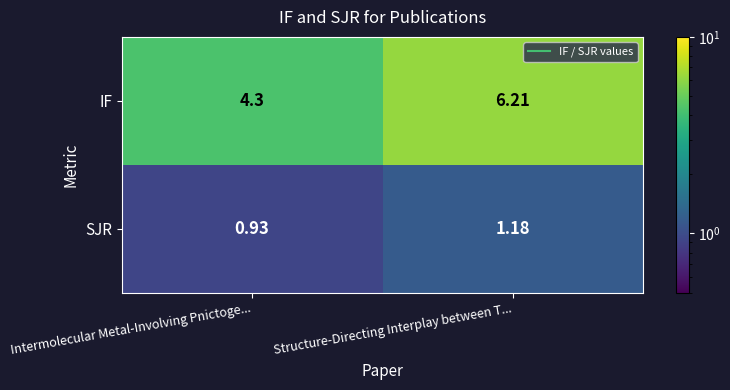

How many distinct data groups are displayed?

2